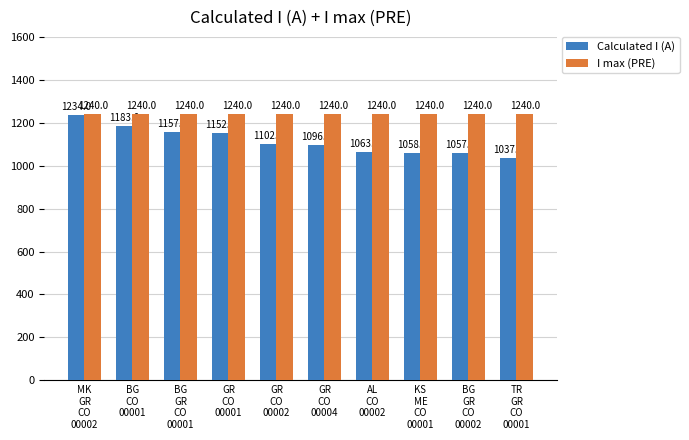

How many bars are there in total?

20